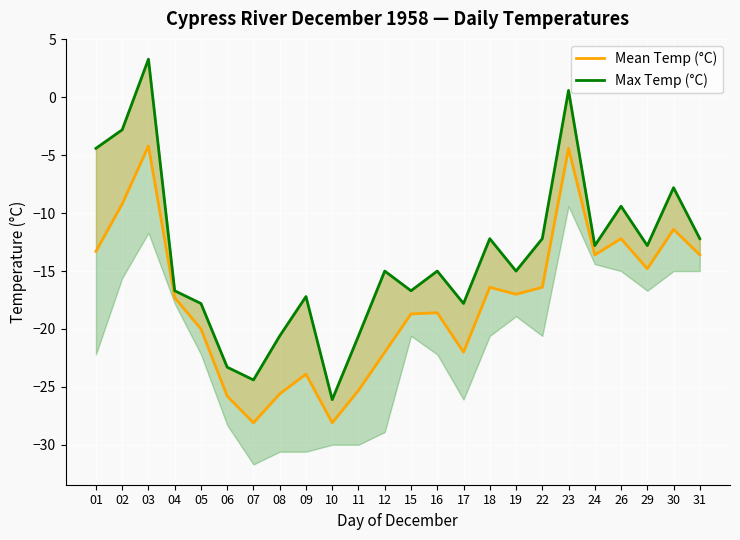

Is the value of Max Temp (°C) at 24 greater than the value of Mean Temp (°C) at 24?

Yes